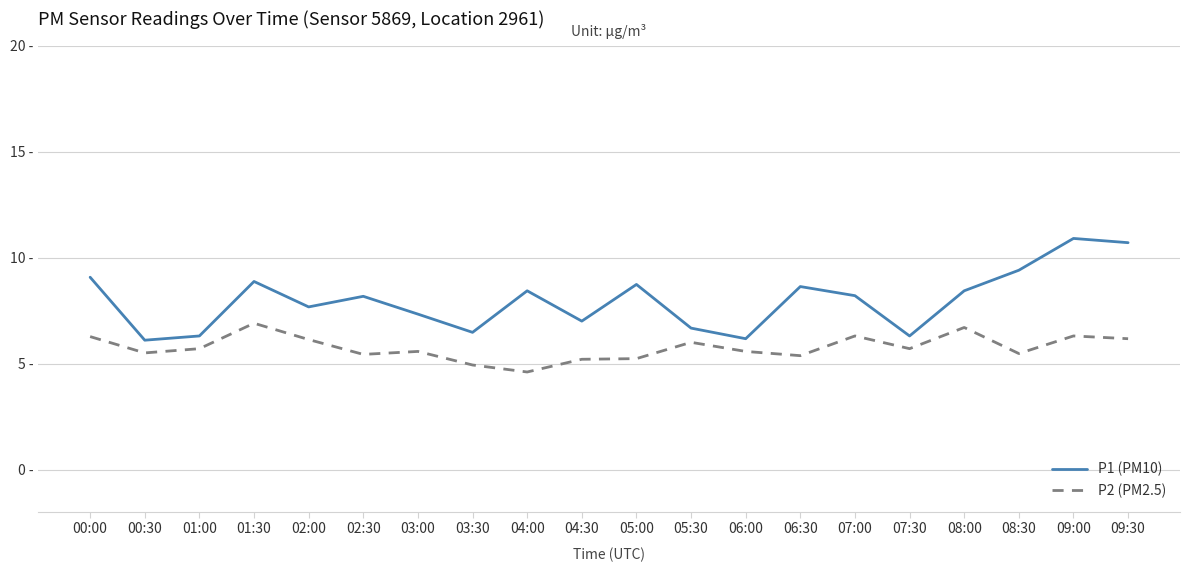

Which has a higher value, 05:30 or 03:30?

05:30